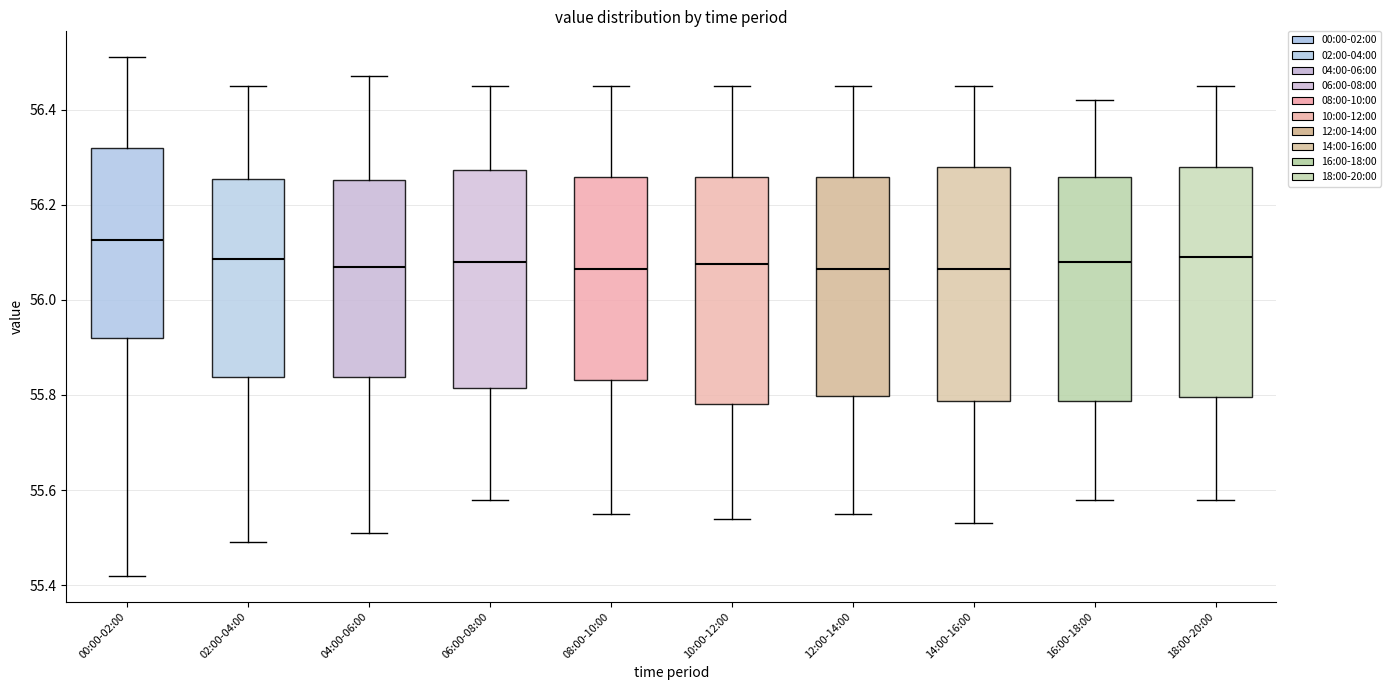

Which box has the highest median line?

00:00-02:00